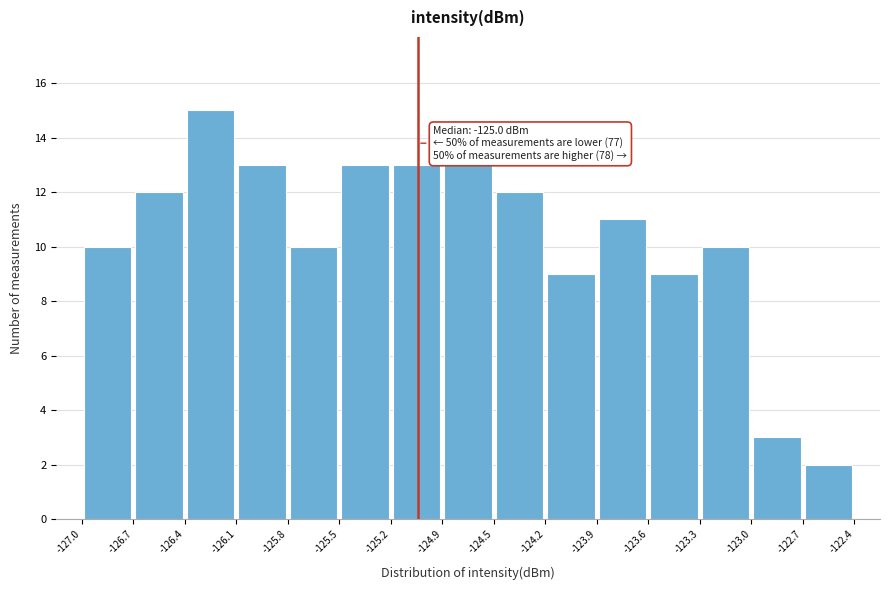

Which range on the x-axis has the tallest bar?

-126.4 to -126.1